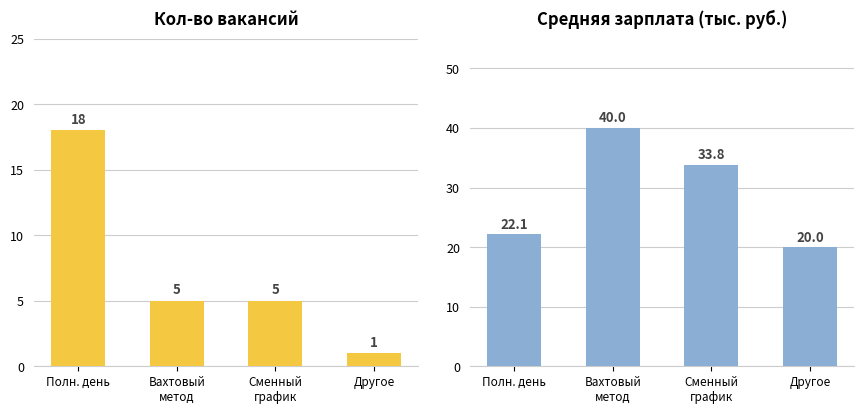

What is the sum of the Кол-во вакансий values at Другое and Сменный
график?

6.0